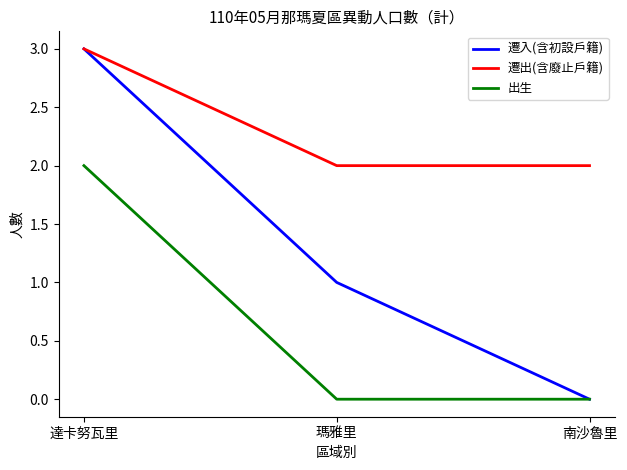

What is the difference between the highest and lowest values at 達卡努瓦里?

1